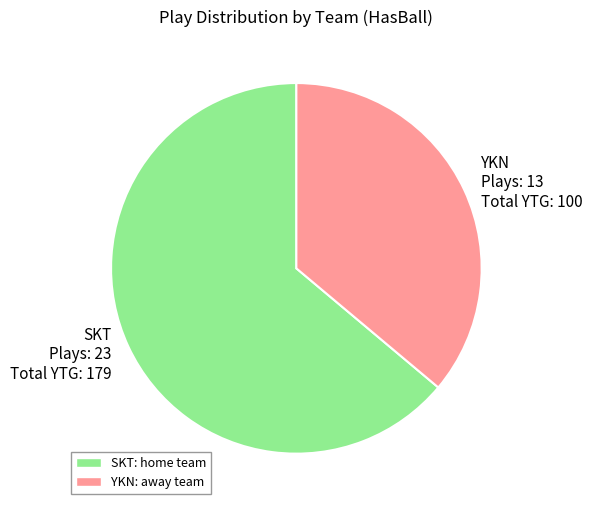

True or false: SKT Plays: 23 Total YTG: 179 accounts for 64% of the total.

True